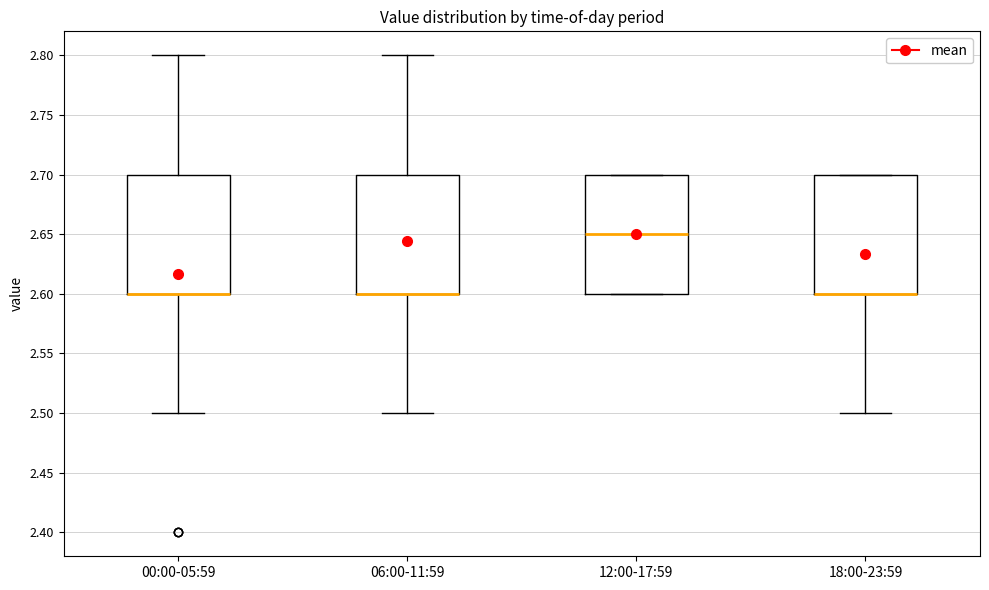

Reading left to right, transcribe this box plot: for each box, give where its median line is, the range the box spans, and where its two whiskers end, as read against the y-axis. The values are not printed on the chart, so give them approximately, as read against the axis.

00:00-05:59: median 2.60 (drawn on the box's lower edge), box 2.60 to 2.70, whiskers 2.50 to 2.80
06:00-11:59: median 2.60 (drawn on the box's lower edge), box 2.60 to 2.70, whiskers 2.50 to 2.80
12:00-17:59: median 2.65, box 2.60 to 2.70, whiskers 2.60 to 2.70
18:00-23:59: median 2.60 (drawn on the box's lower edge), box 2.60 to 2.70, whiskers 2.50 to 2.70